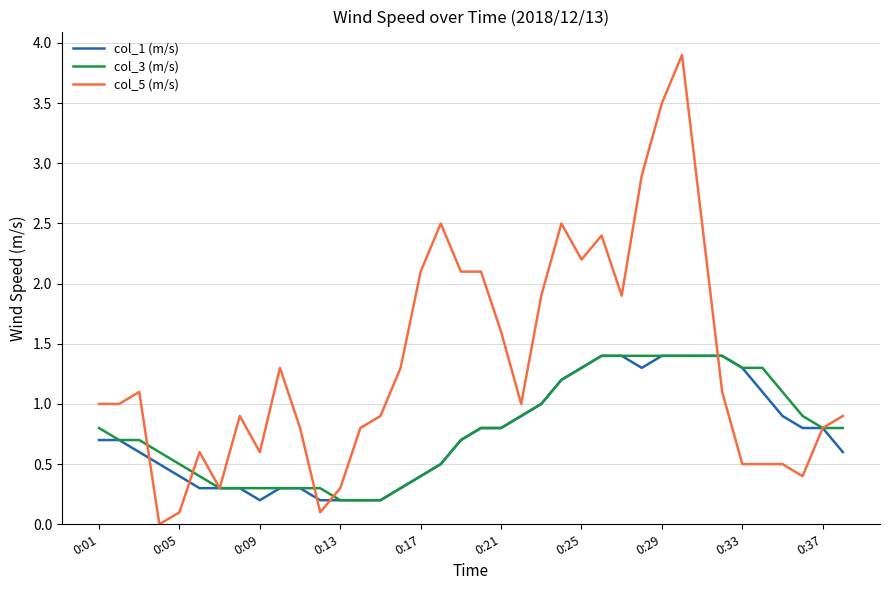

Which series has the largest range (max minus min)?

col_5 (m/s)